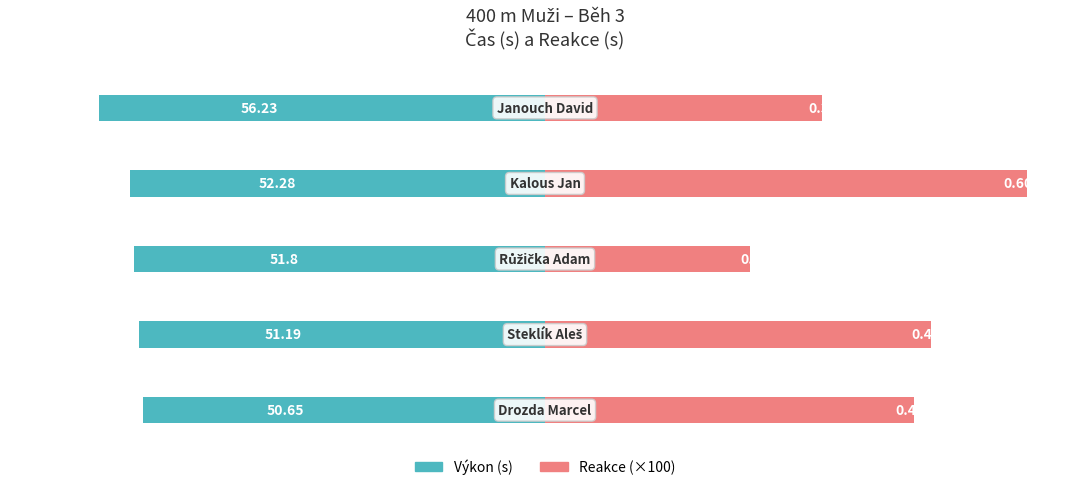

Which series has the largest range (max minus min)?

Reakce (×100)